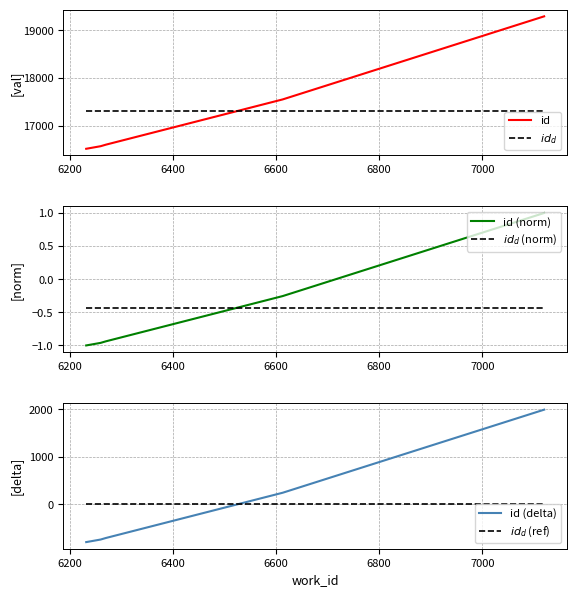

After their last crossing, which series has the higher values: id (norm) or $id_{d}$ (norm)?

id (norm)